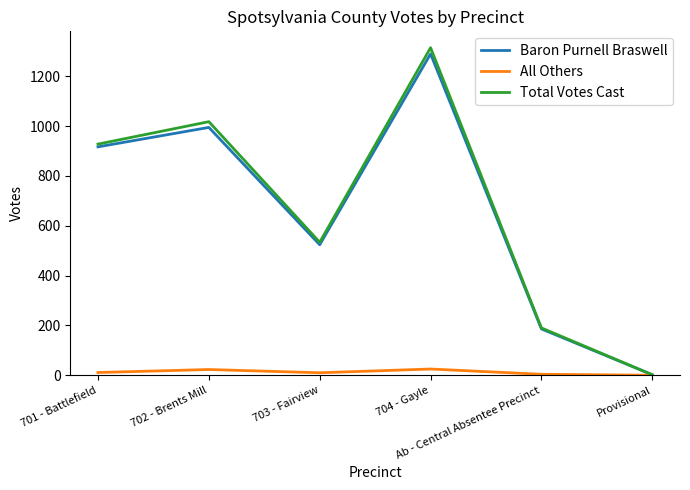

What is the maximum value shown in the chart?

1315